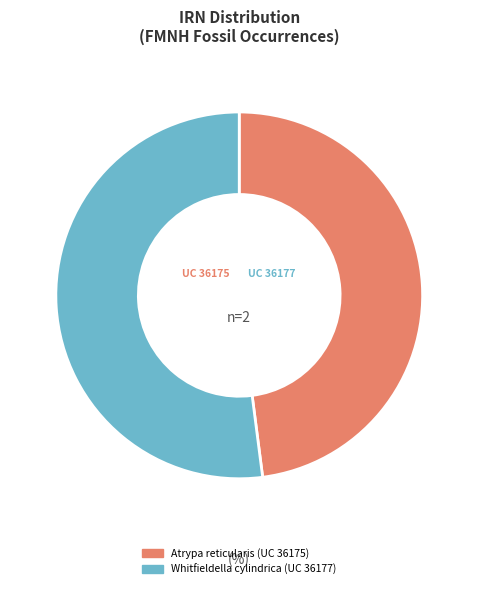

Do Whitfieldella cylindrica (UC 36177) and Atrypa reticularis (UC 36175) together represent more than half of the pie?

Yes